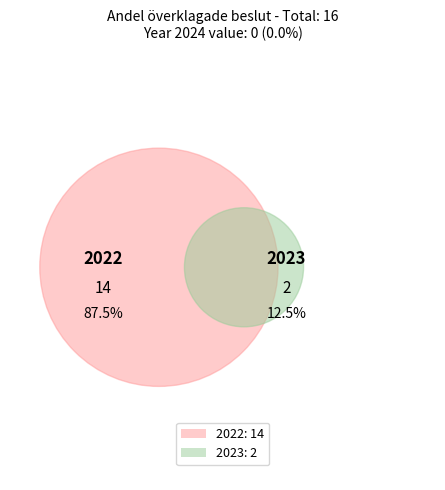

Combined, what portion of the pie is 2024 and 2023?

12.5%